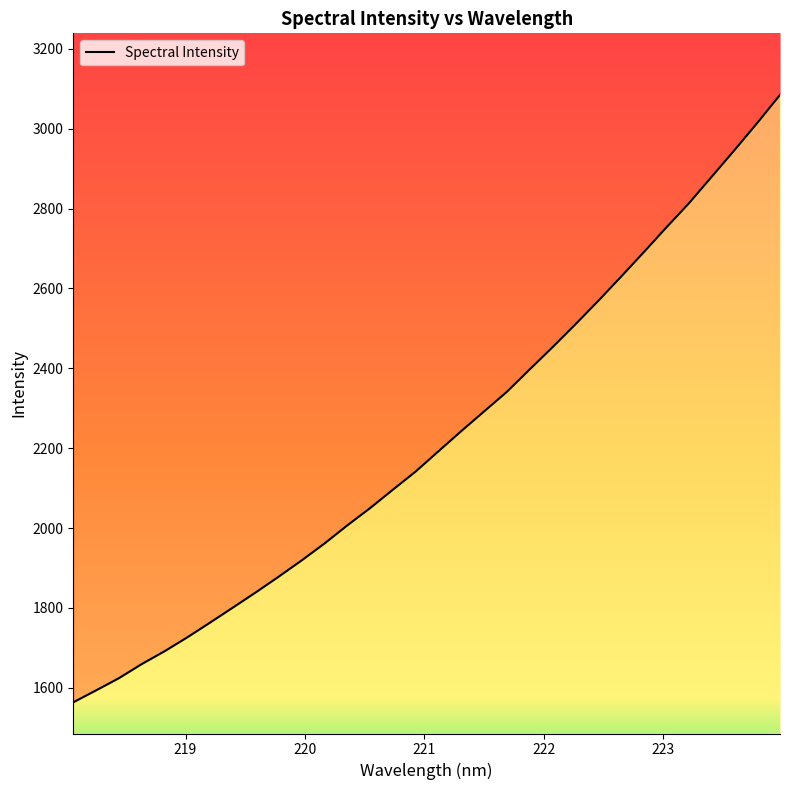

What is the value of the 6th point from the left?

1726.3